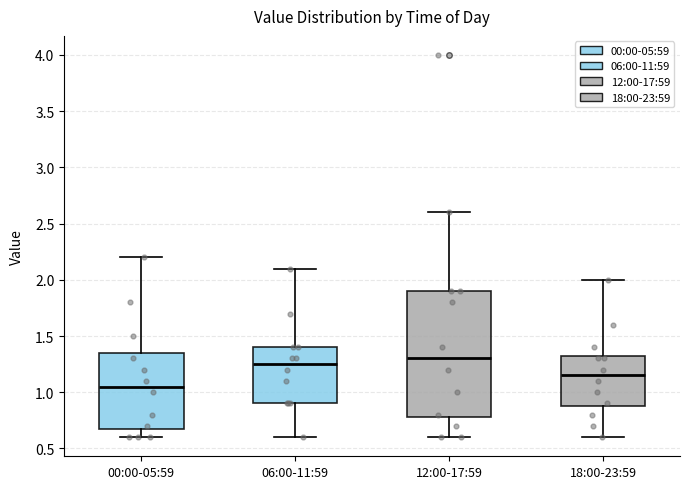

Where is the lower edge of the box for 18:00-23:59 on the y-axis? The values are not printed on the chart, so give them approximately, as read against the axis.

0.90